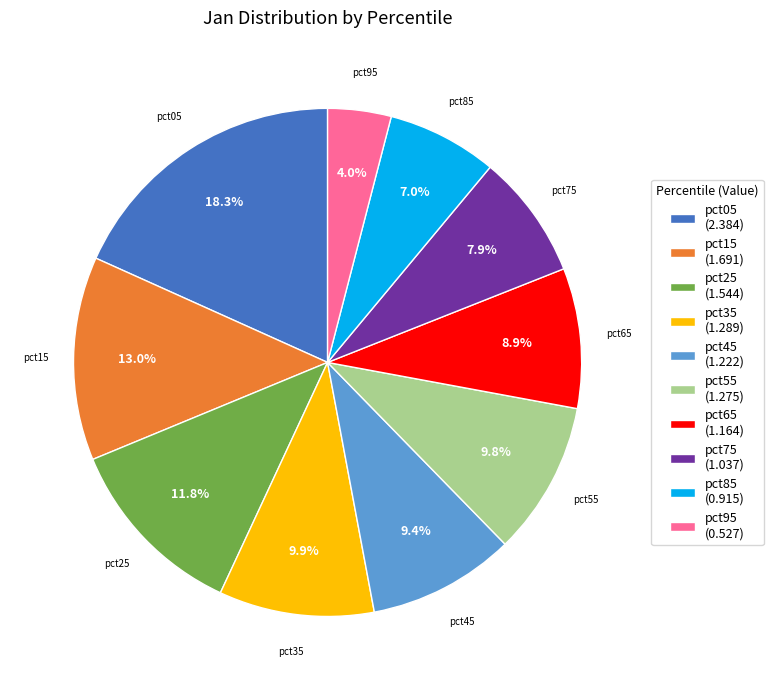

Between pct25 and pct05, which is larger?

pct05